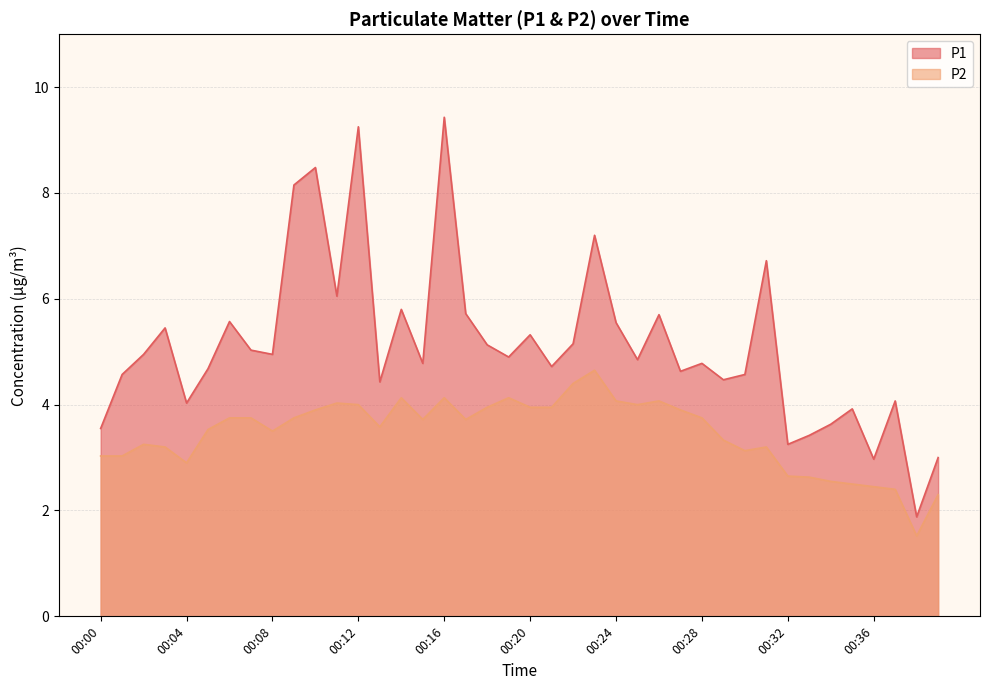

What is the difference between the P2 values at 00:28 and 00:39?

1.5